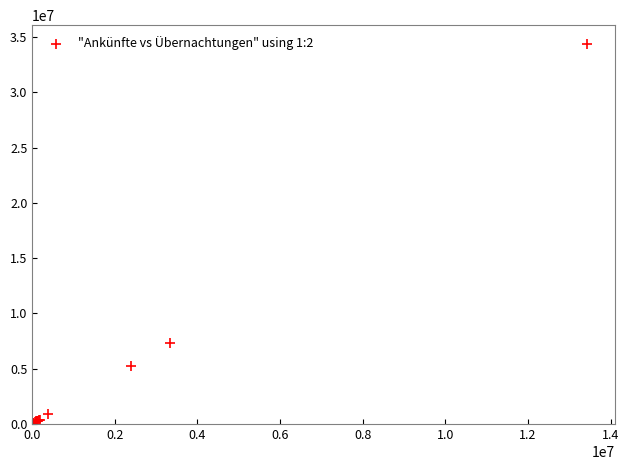

What Y value in the scatter plot is closest to 17181518?

7290710